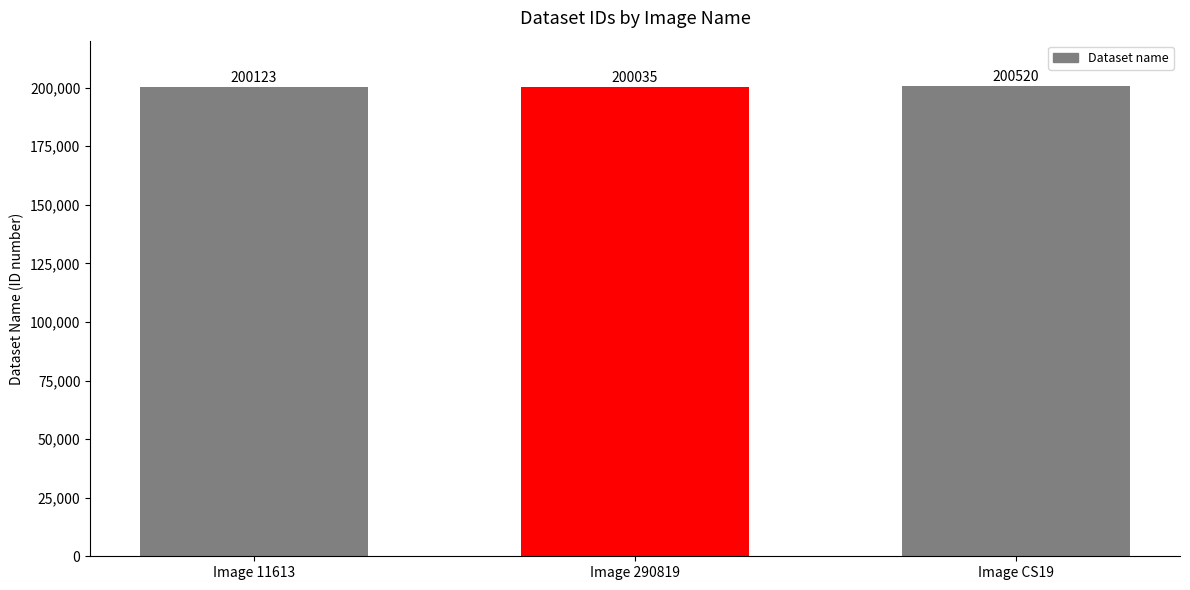

Between Image 290819 and Image 11613, which is larger?

Image 11613